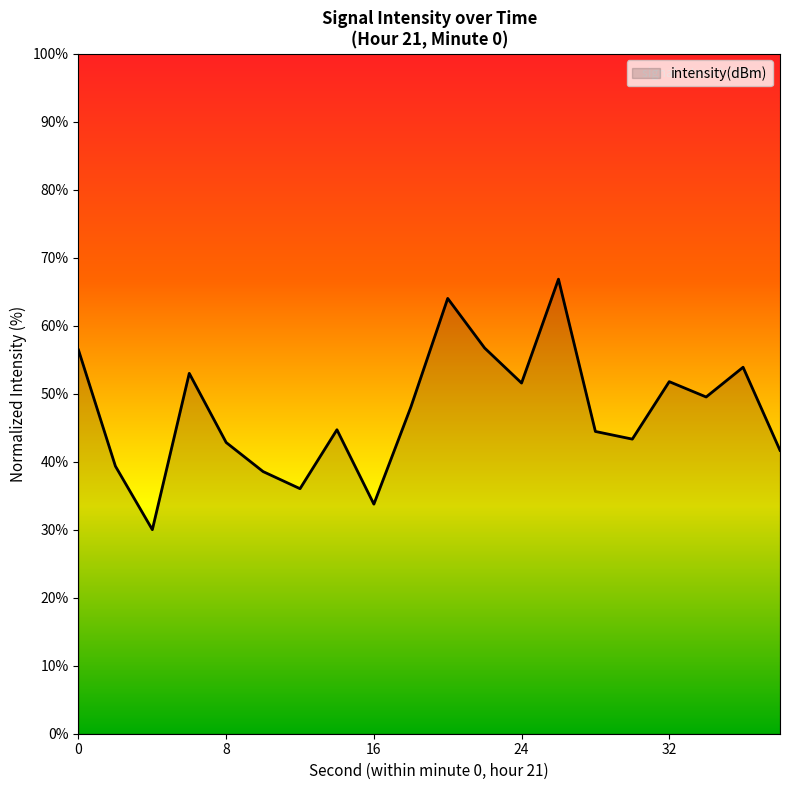

How many interior local peaks (higher than both neighbors) does the data have?

6